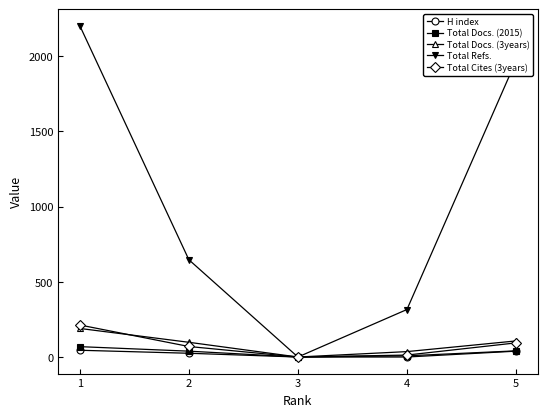

The value of Total Docs. (3years) at 1 is 190. True or false?

True